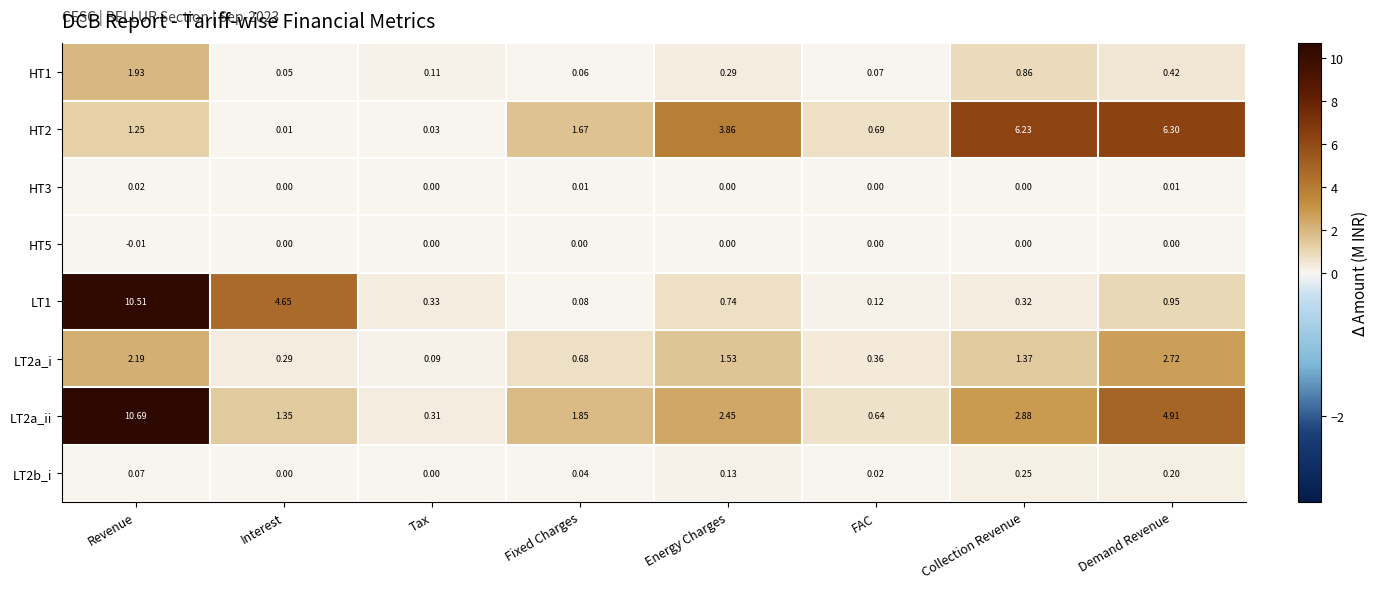

What is the difference between the highest and lowest values at Collection Revenue?

6.2